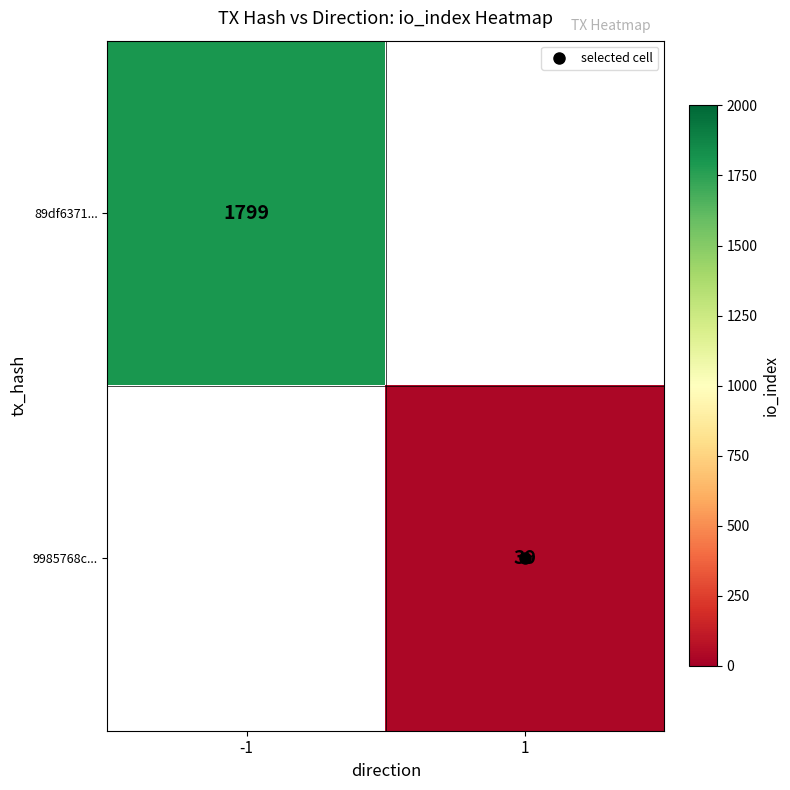

What is the minimum value for 89df6371...?

1799.0